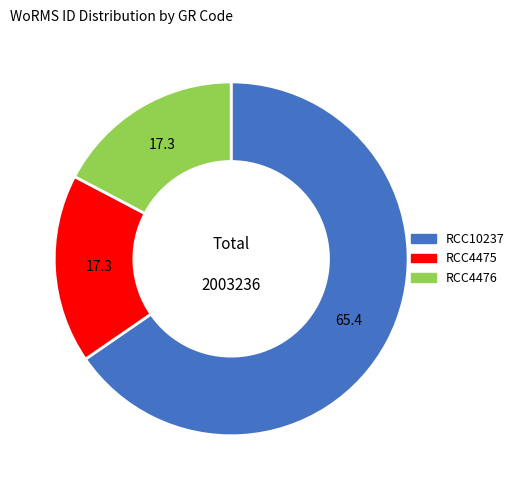

Does any single category account for the majority?

Yes